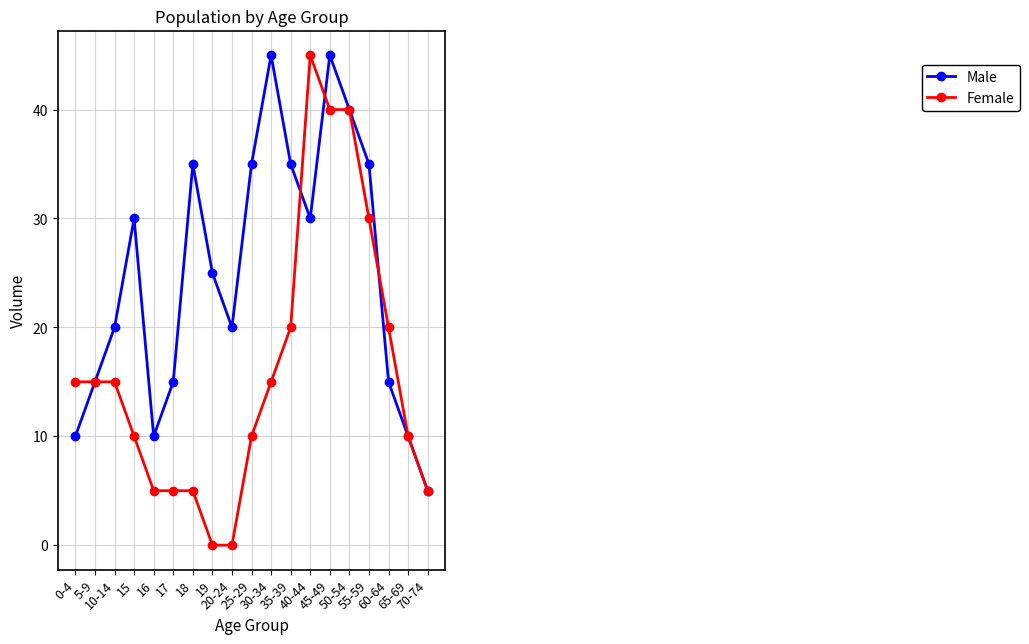

List the series in order of their overall mean, highest first.

Male, Female